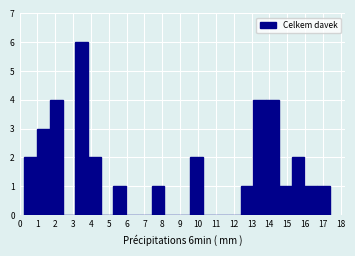

Which range on the x-axis has the tallest bar?

3.1 to 3.8